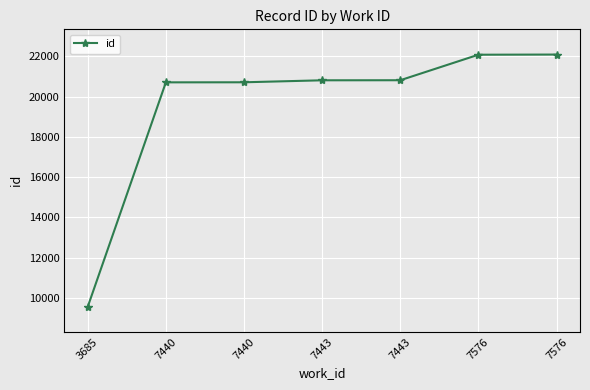

How many data points does each series have?

7